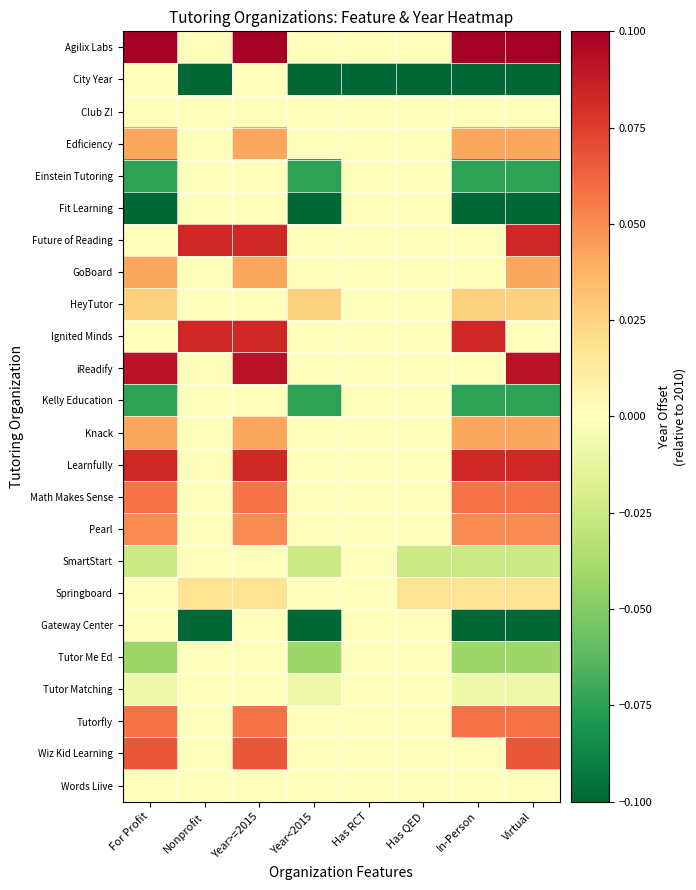

Reading left to right, transcribe all the data shown in this chart.

Agilix Labs: For Profit=0.1	Nonprofit=0.0	Year>=2015=0.1	Year<2015=0.0	Has RCT=0.0	Has QED=0.0	In-Person=0.1	Virtual=0.1
City Year: For Profit=-0.0	Nonprofit=-0.2	Year>=2015=-0.0	Year<2015=-0.2	Has RCT=-0.2	Has QED=-0.2	In-Person=-0.2	Virtual=-0.2
Club Z!: For Profit=0.0	Nonprofit=0.0	Year>=2015=0.0	Year<2015=0.0	Has RCT=0.0	Has QED=0.0	In-Person=0.0	Virtual=0.0
Edficiency: For Profit=0.0	Nonprofit=0.0	Year>=2015=0.0	Year<2015=0.0	Has RCT=0.0	Has QED=0.0	In-Person=0.0	Virtual=0.0
Einstein Tutoring: For Profit=-0.1	Nonprofit=-0.0	Year>=2015=-0.0	Year<2015=-0.1	Has RCT=-0.0	Has QED=-0.0	In-Person=-0.1	Virtual=-0.1
Fit Learning: For Profit=-0.1	Nonprofit=-0.0	Year>=2015=-0.0	Year<2015=-0.1	Has RCT=-0.0	Has QED=-0.0	In-Person=-0.1	Virtual=-0.1
Future of Reading: For Profit=0.0	Nonprofit=0.1	Year>=2015=0.1	Year<2015=0.0	Has RCT=0.0	Has QED=0.0	In-Person=0.0	Virtual=0.1
GoBoard: For Profit=0.0	Nonprofit=0.0	Year>=2015=0.0	Year<2015=0.0	Has RCT=0.0	Has QED=0.0	In-Person=0.0	Virtual=0.0
HeyTutor: For Profit=0.0	Nonprofit=0.0	Year>=2015=0.0	Year<2015=0.0	Has RCT=0.0	Has QED=0.0	In-Person=0.0	Virtual=0.0
Ignited Minds: For Profit=0.0	Nonprofit=0.1	Year>=2015=0.1	Year<2015=0.0	Has RCT=0.0	Has QED=0.0	In-Person=0.1	Virtual=0.0
iReadify: For Profit=0.1	Nonprofit=0.0	Year>=2015=0.1	Year<2015=0.0	Has RCT=0.0	Has QED=0.0	In-Person=0.0	Virtual=0.1
Kelly Education: For Profit=-0.1	Nonprofit=-0.0	Year>=2015=-0.0	Year<2015=-0.1	Has RCT=-0.0	Has QED=-0.0	In-Person=-0.1	Virtual=-0.1
Knack: For Profit=0.0	Nonprofit=0.0	Year>=2015=0.0	Year<2015=0.0	Has RCT=0.0	Has QED=0.0	In-Person=0.0	Virtual=0.0
Learnfully: For Profit=0.1	Nonprofit=0.0	Year>=2015=0.1	Year<2015=0.0	Has RCT=0.0	Has QED=0.0	In-Person=0.1	Virtual=0.1
Math Makes Sense: For Profit=0.1	Nonprofit=0.0	Year>=2015=0.1	Year<2015=0.0	Has RCT=0.0	Has QED=0.0	In-Person=0.1	Virtual=0.1
Pearl: For Profit=0.1	Nonprofit=0.0	Year>=2015=0.1	Year<2015=0.0	Has RCT=0.0	Has QED=0.0	In-Person=0.1	Virtual=0.1
SmartStart: For Profit=-0.0	Nonprofit=-0.0	Year>=2015=-0.0	Year<2015=-0.0	Has RCT=-0.0	Has QED=-0.0	In-Person=-0.0	Virtual=-0.0
Springboard: For Profit=0.0	Nonprofit=0.0	Year>=2015=0.0	Year<2015=0.0	Has RCT=0.0	Has QED=0.0	In-Person=0.0	Virtual=0.0
Gateway Center: For Profit=-0.0	Nonprofit=-0.2	Year>=2015=-0.0	Year<2015=-0.2	Has RCT=-0.0	Has QED=-0.0	In-Person=-0.2	Virtual=-0.2
Tutor Me Ed: For Profit=-0.0	Nonprofit=-0.0	Year>=2015=-0.0	Year<2015=-0.0	Has RCT=-0.0	Has QED=-0.0	In-Person=-0.0	Virtual=-0.0
Tutor Matching: For Profit=-0.0	Nonprofit=-0.0	Year>=2015=-0.0	Year<2015=-0.0	Has RCT=-0.0	Has QED=-0.0	In-Person=-0.0	Virtual=-0.0
Tutorfly: For Profit=0.1	Nonprofit=0.0	Year>=2015=0.1	Year<2015=0.0	Has RCT=0.0	Has QED=0.0	In-Person=0.1	Virtual=0.1
Wiz Kid Learning: For Profit=0.1	Nonprofit=0.0	Year>=2015=0.1	Year<2015=0.0	Has RCT=0.0	Has QED=0.0	In-Person=0.0	Virtual=0.1
Words Liive: For Profit=0.0	Nonprofit=0.0	Year>=2015=0.0	Year<2015=0.0	Has RCT=0.0	Has QED=0.0	In-Person=0.0	Virtual=0.0